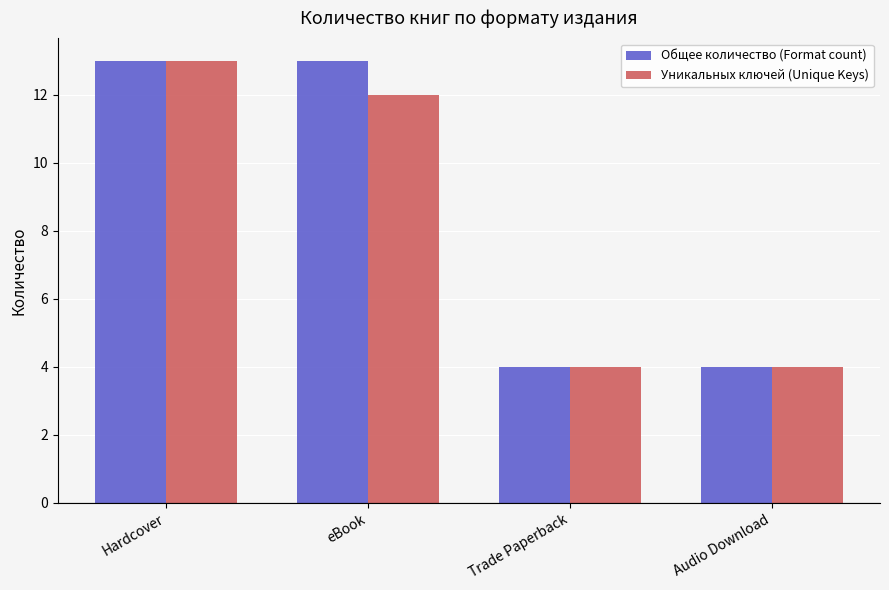

What value does the Общее количество (Format count) series have at eBook?

13